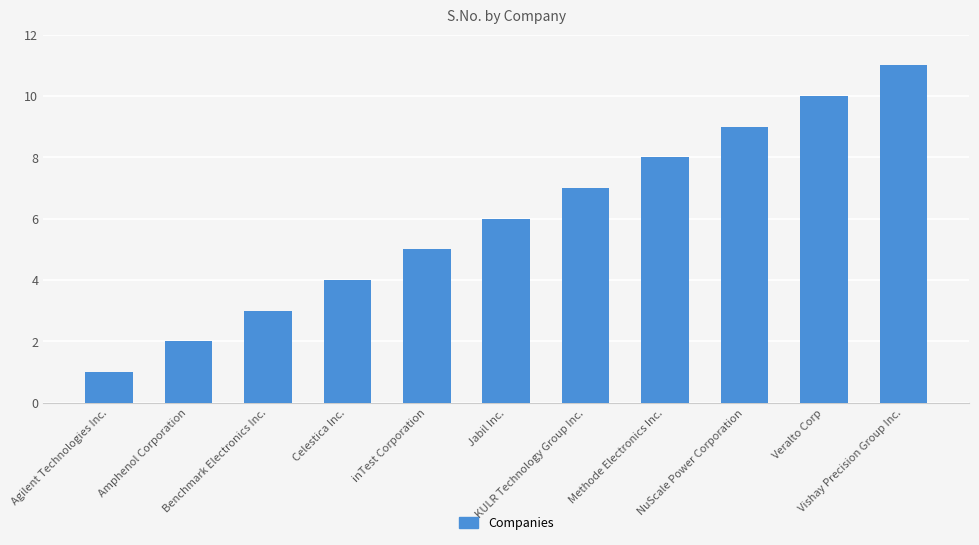

Rank the categories by value from lowest to highest.

Agilent Technologies Inc., Amphenol Corporation, Benchmark Electronics Inc., Celestica Inc., inTest Corporation, Jabil Inc., KULR Technology Group Inc., Methode Electronics Inc., NuScale Power Corporation, Veralto Corp, Vishay Precision Group Inc.